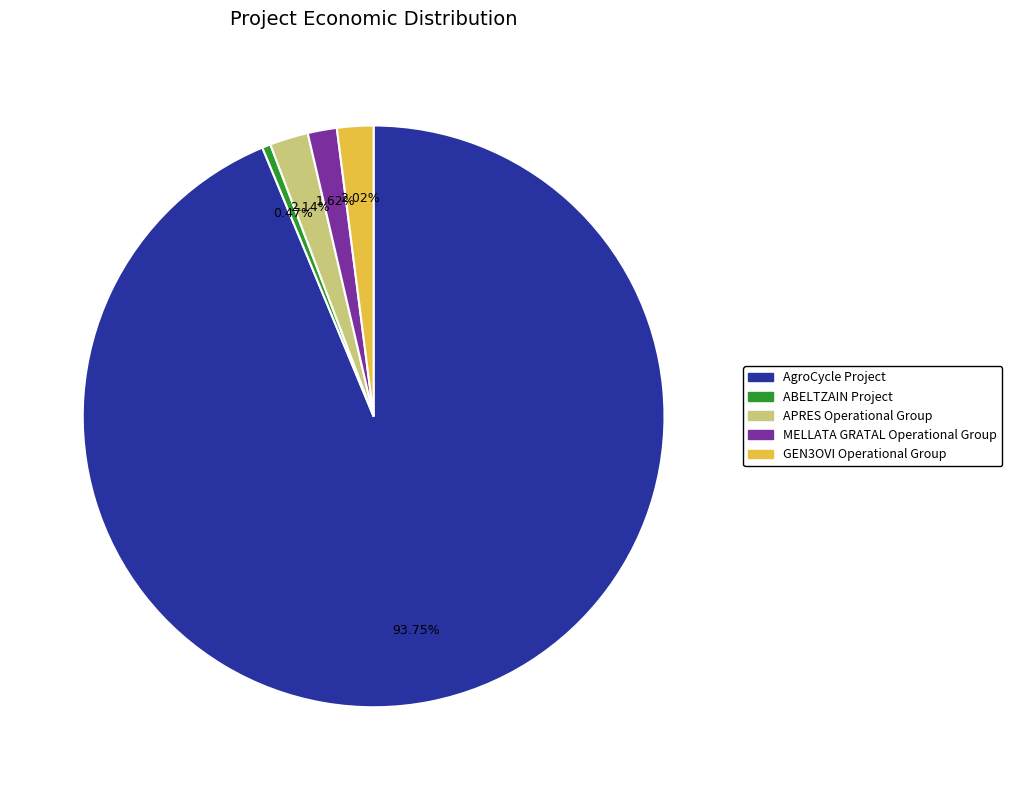

To the nearest percent, what portion does GEN3OVI Operational Group represent?

2%